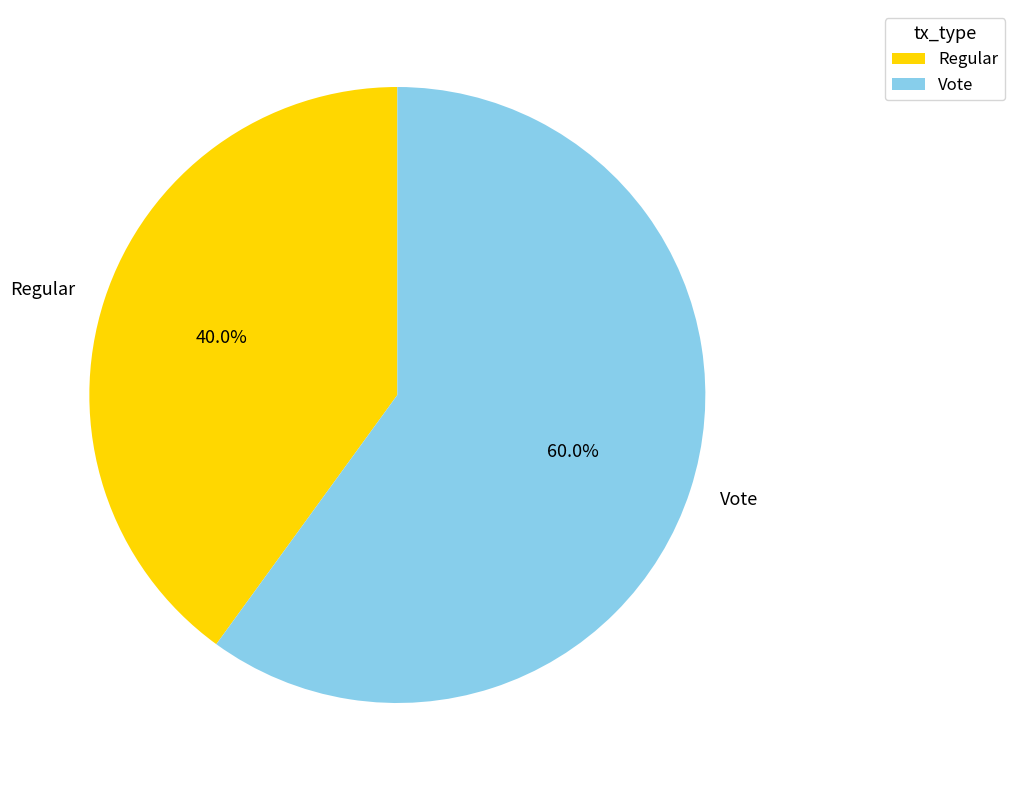

To the nearest percent, what is the average slice percentage?

50%